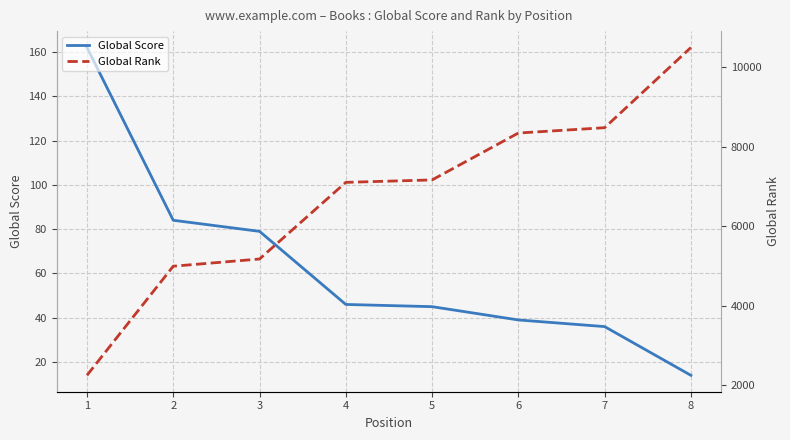

At which category is the sum across all series the highest?

8